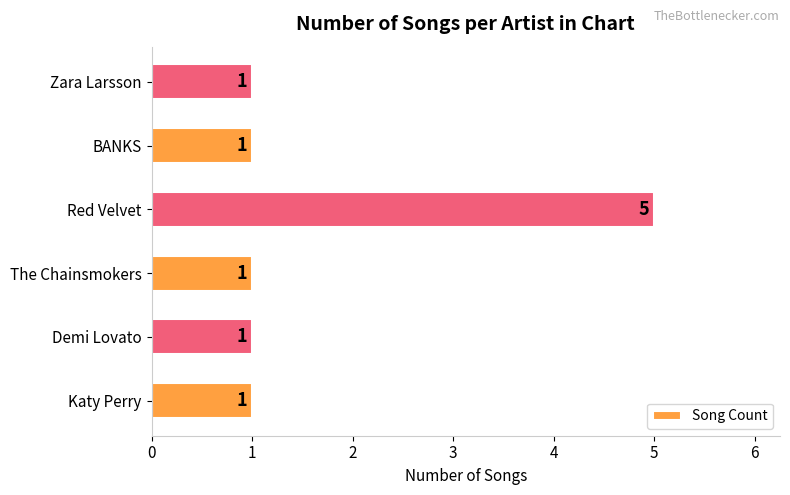

Count the values in the range 1 to 2.

5